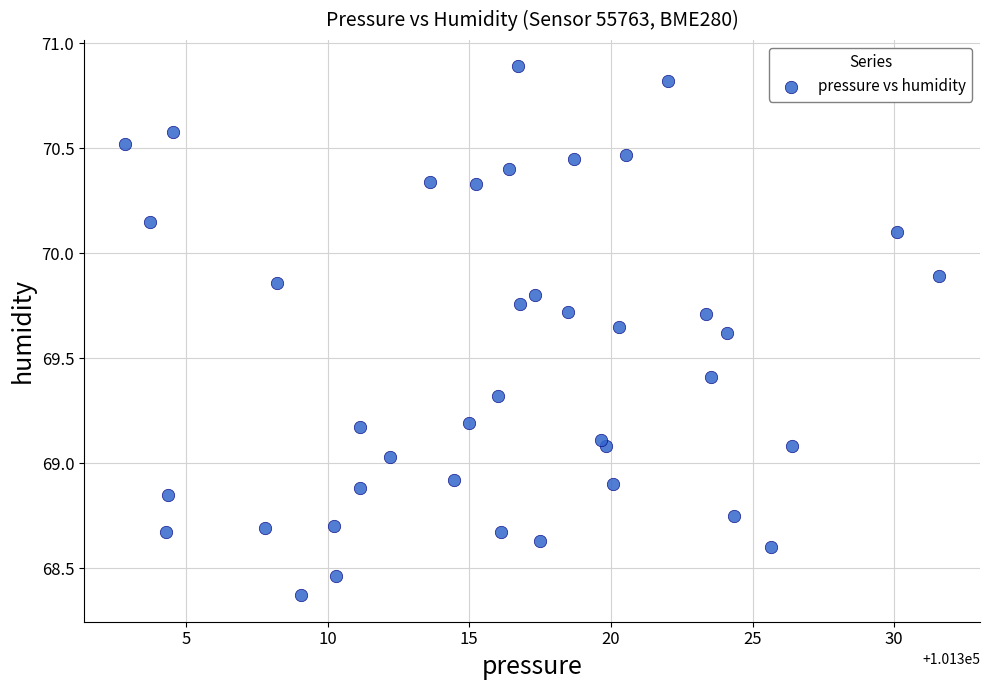

What is the range of X values (max minus min)?

28.8